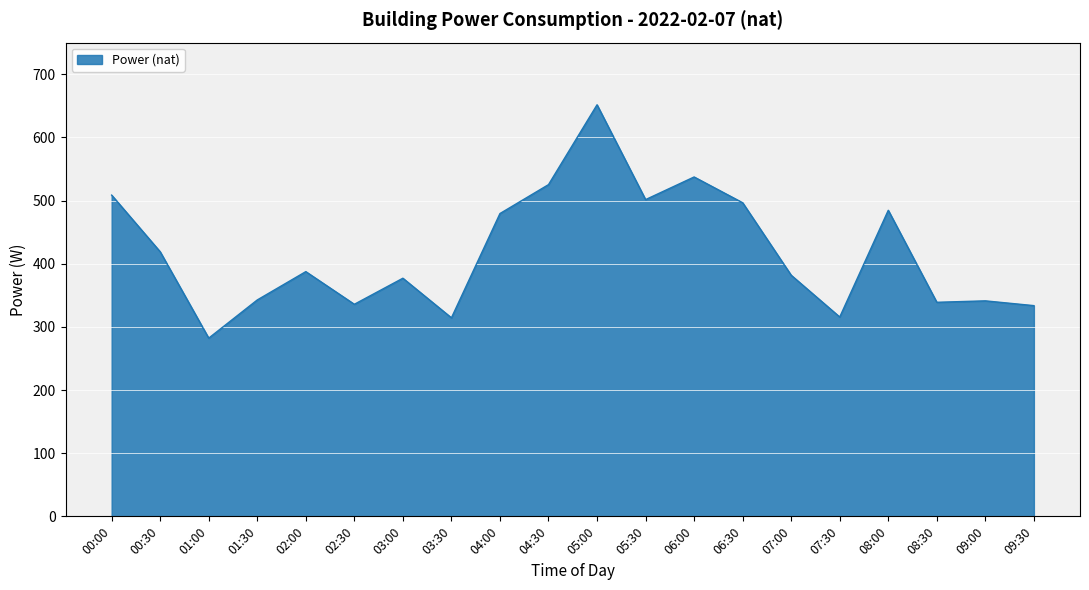

What is the smallest value displayed?

282.2